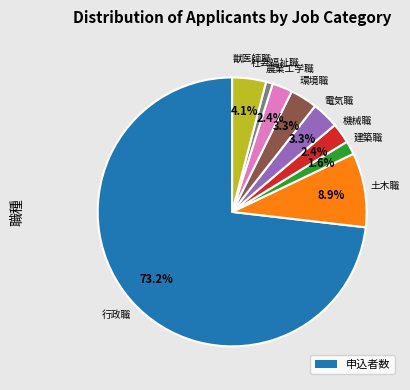

Is there a majority slice in this chart?

Yes